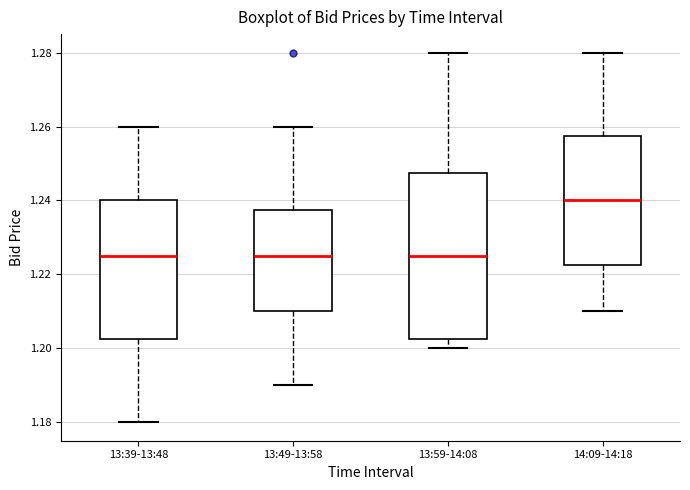

Reading left to right, read every box against the y-axis: the position of its median line, the range the box covers, and the ends of its whiskers. The values are not printed on the chart, so give them approximately, as read against the axis.

13:39-13:48: median 1.226, box 1.202 to 1.240, whiskers 1.180 to 1.260
13:49-13:58: median 1.226, box 1.210 to 1.238, whiskers 1.190 to 1.260
13:59-14:08: median 1.226, box 1.202 to 1.248, whiskers 1.200 to 1.280
14:09-14:18: median 1.240, box 1.222 to 1.258, whiskers 1.210 to 1.280